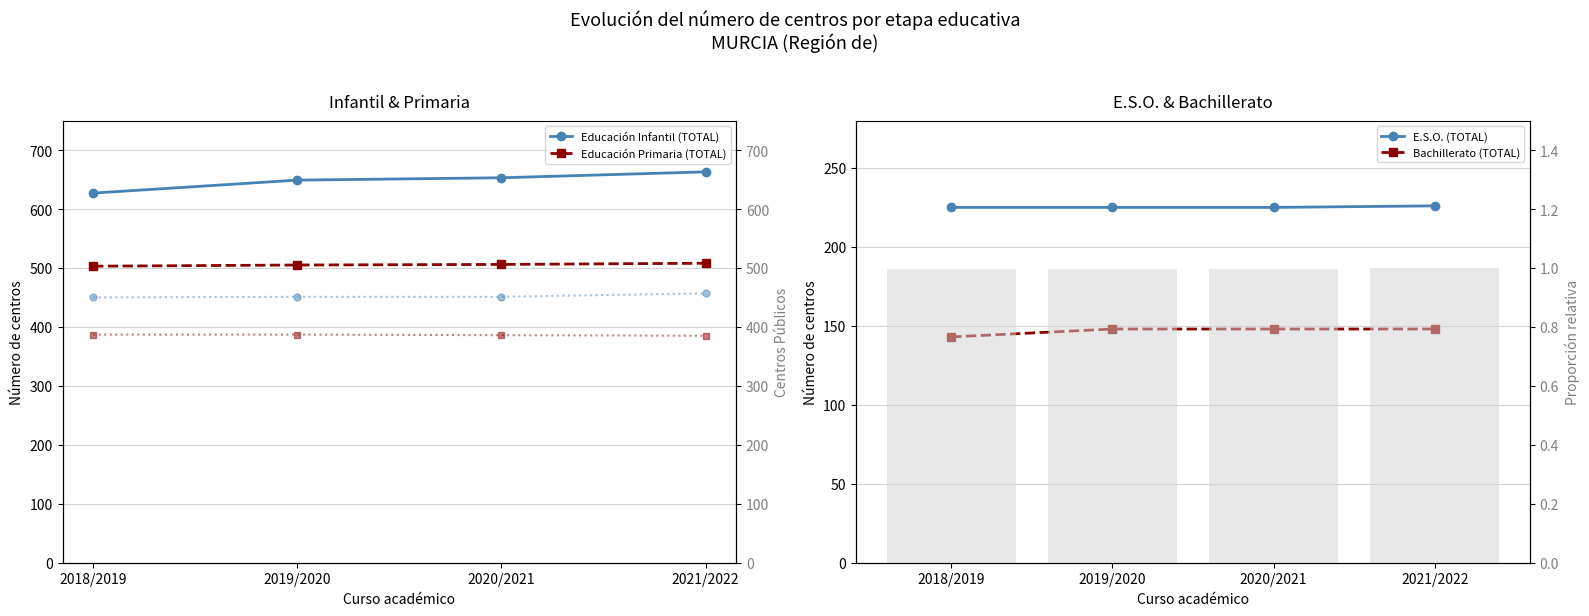

Which series changed the most between 2018/2019 and 2019/2020?

Educación Infantil (TOTAL)